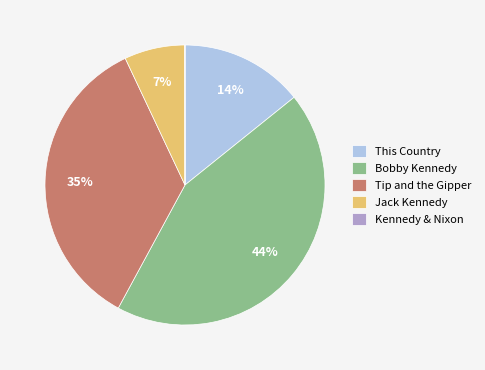

Which slice is the largest?

Bobby Kennedy